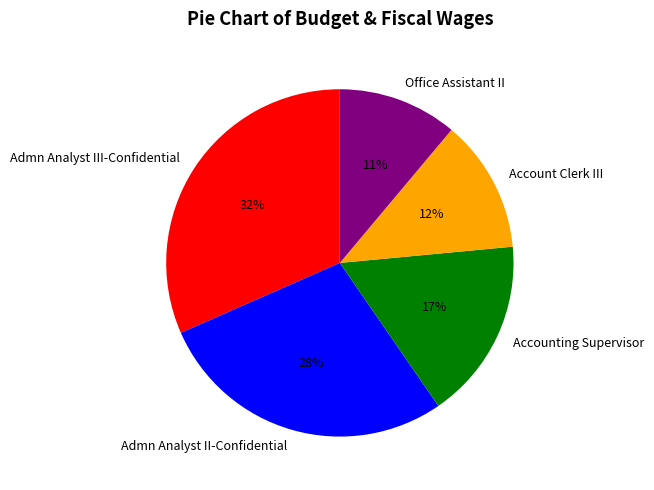

Which has a higher value, Admn Analyst III-Confidential or Accounting Supervisor?

Admn Analyst III-Confidential